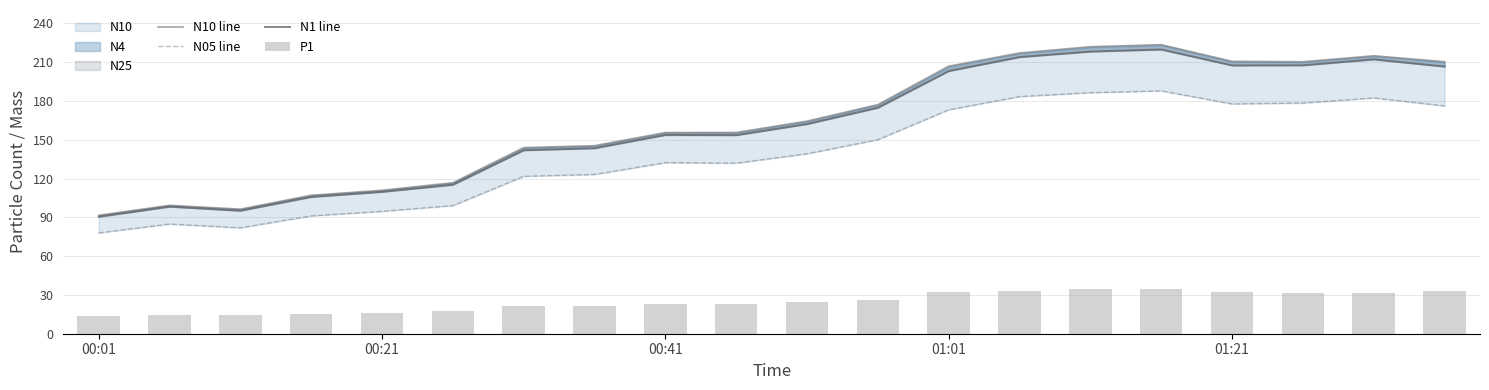

What is the value of the N10 line bar at the 3rd from the left?

96.4